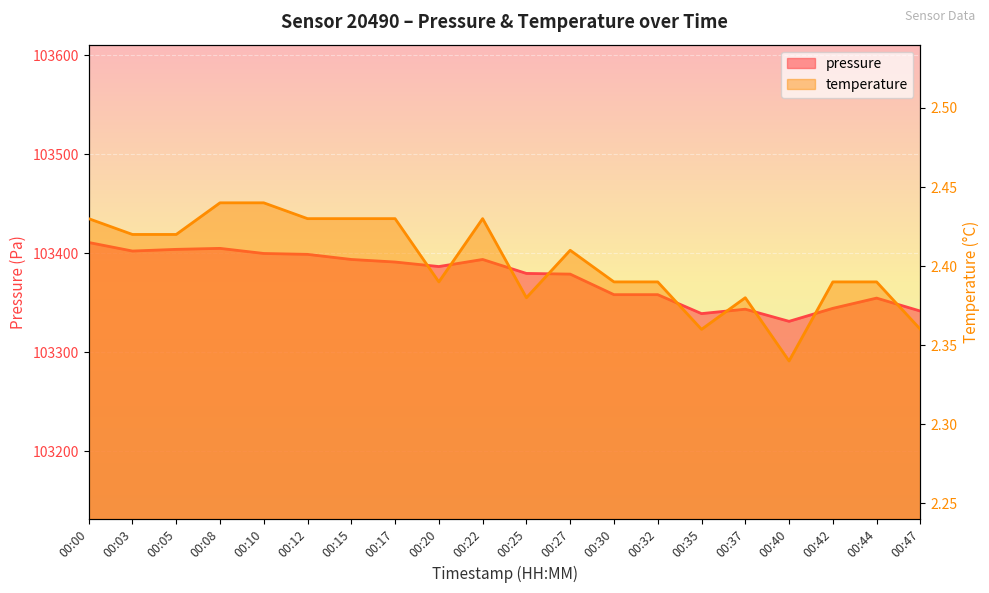

Rank the categories by pressure value from highest to lowest.

00:00, 00:08, 00:05, 00:03, 00:10, 00:12, 00:15, 00:22, 00:17, 00:20, 00:25, 00:27, 00:30, 00:32, 00:44, 00:42, 00:37, 00:47, 00:35, 00:40